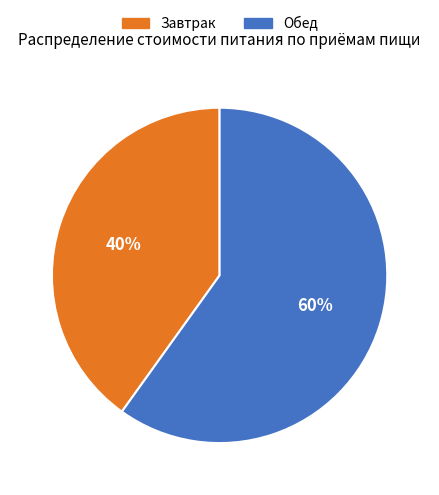

Between Завтрак and Обед, which is larger?

Обед